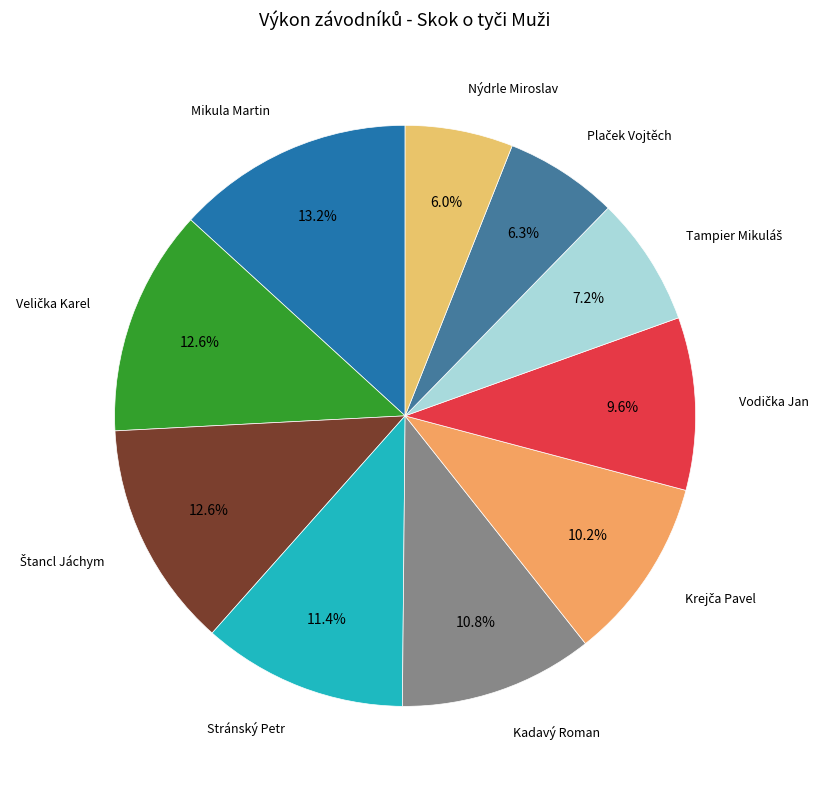

How many segments does this pie chart have?

10